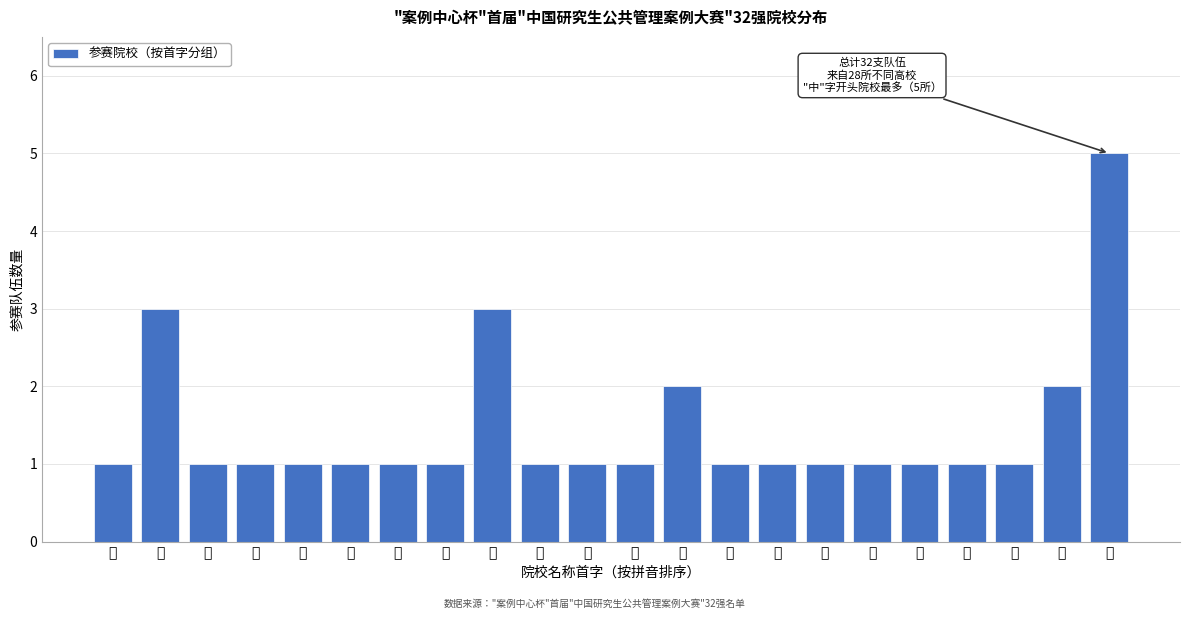

Reading left to right, what are all the values shown in this chart?

1	3	1	1	1	1	1	1	3	1	1	1	2	1	1	1	1	1	1	1	2	5